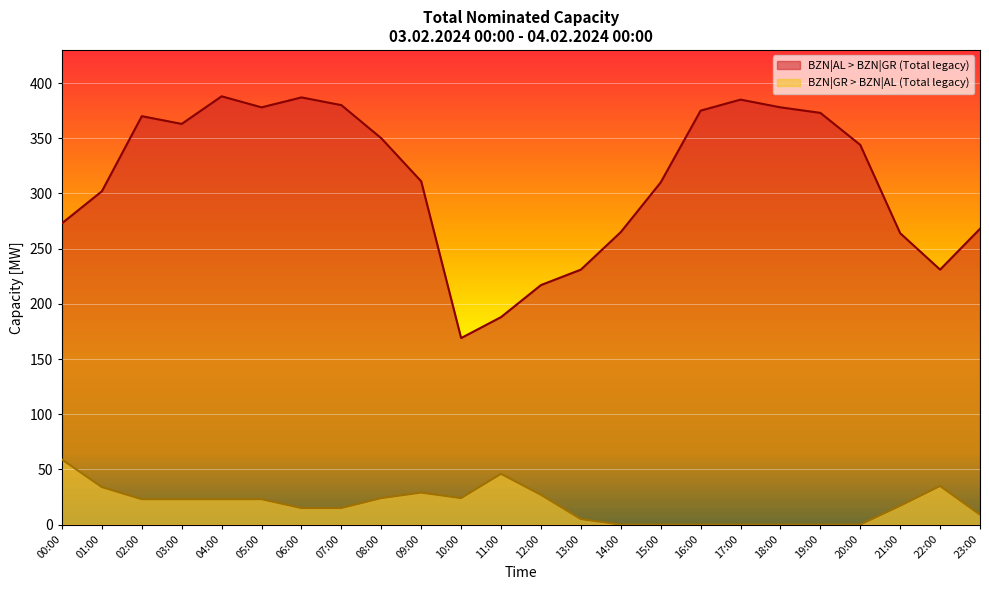

True or false: BZN|AL > BZN|GR (Total legacy) and BZN|GR > BZN|AL (Total legacy) intersect in this chart.

False